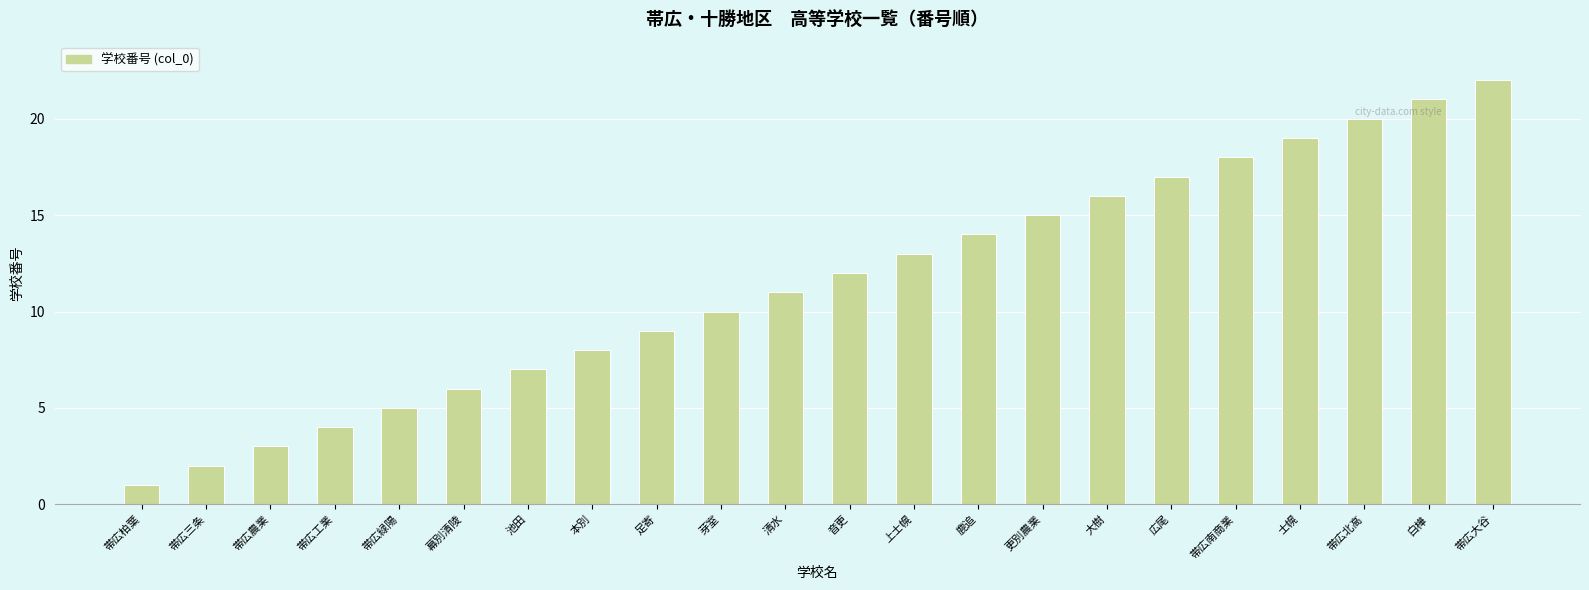

How many bars are there in total?

22